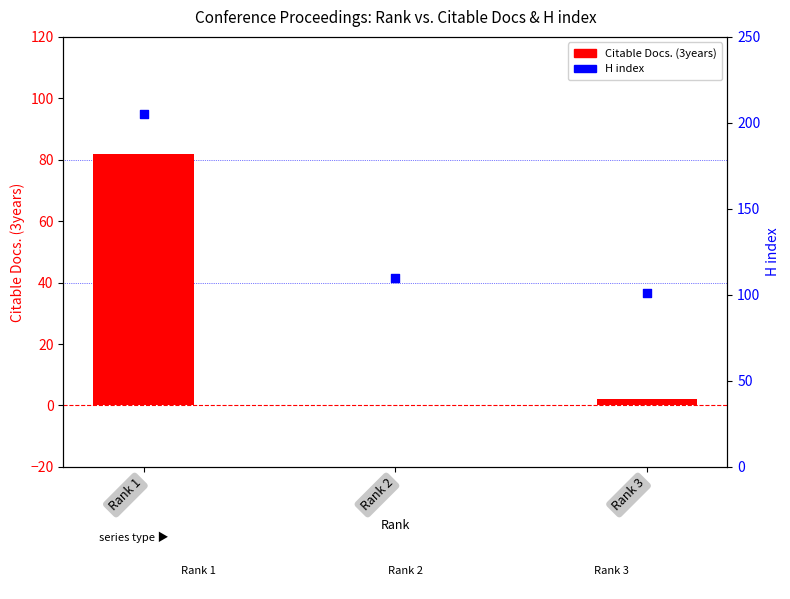

Which series has the largest Y range (max minus min)?

H index